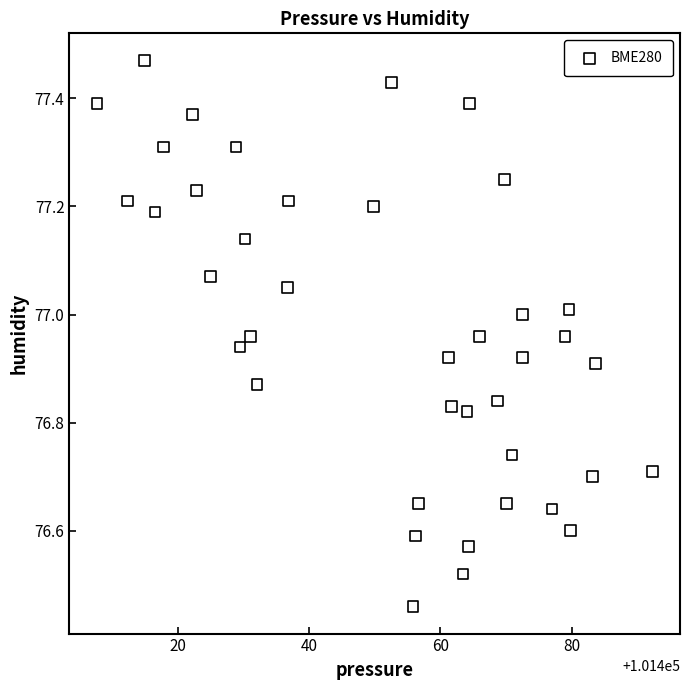

What is the range of X values (max minus min)?

84.5